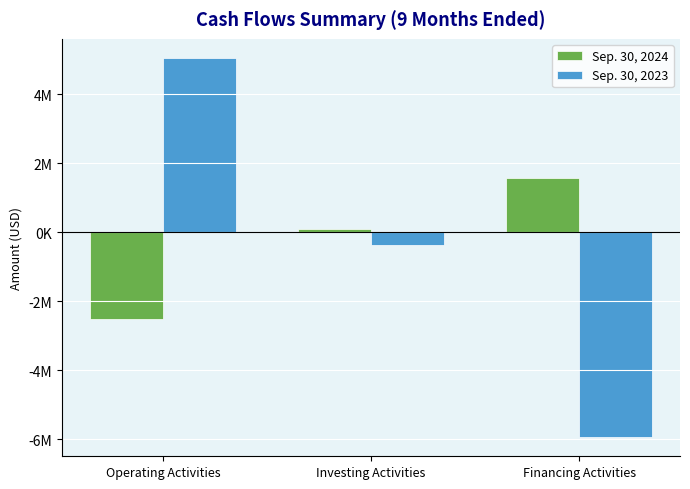

What is the difference between the Sep. 30, 2023 values at Investing Activities and Financing Activities?

5571037